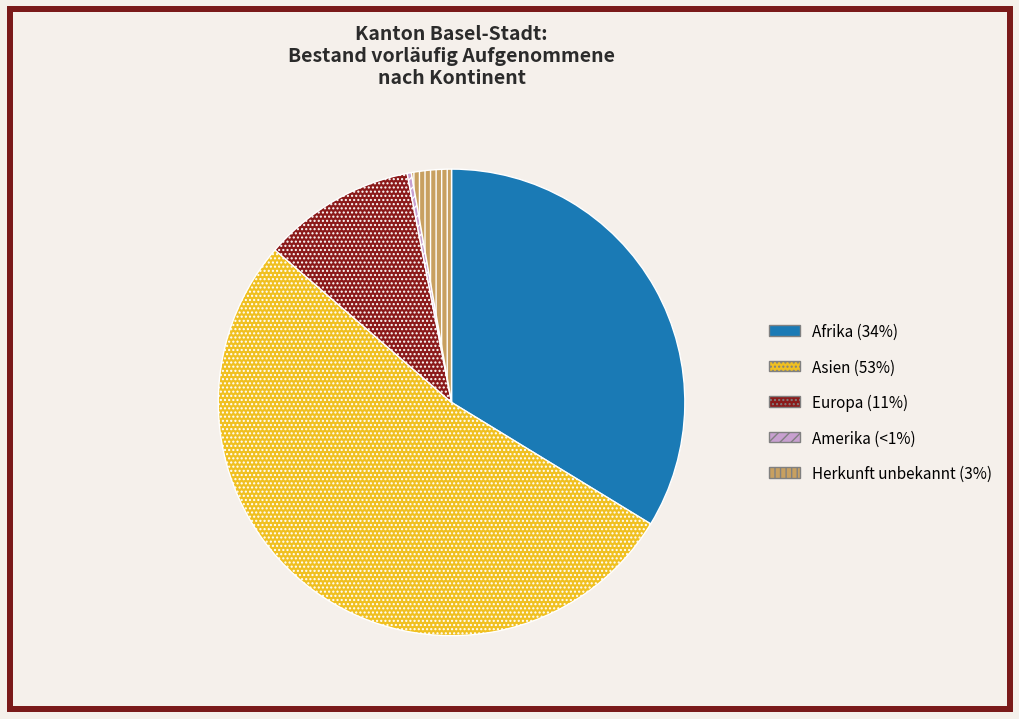

How many segments does this pie chart have?

5